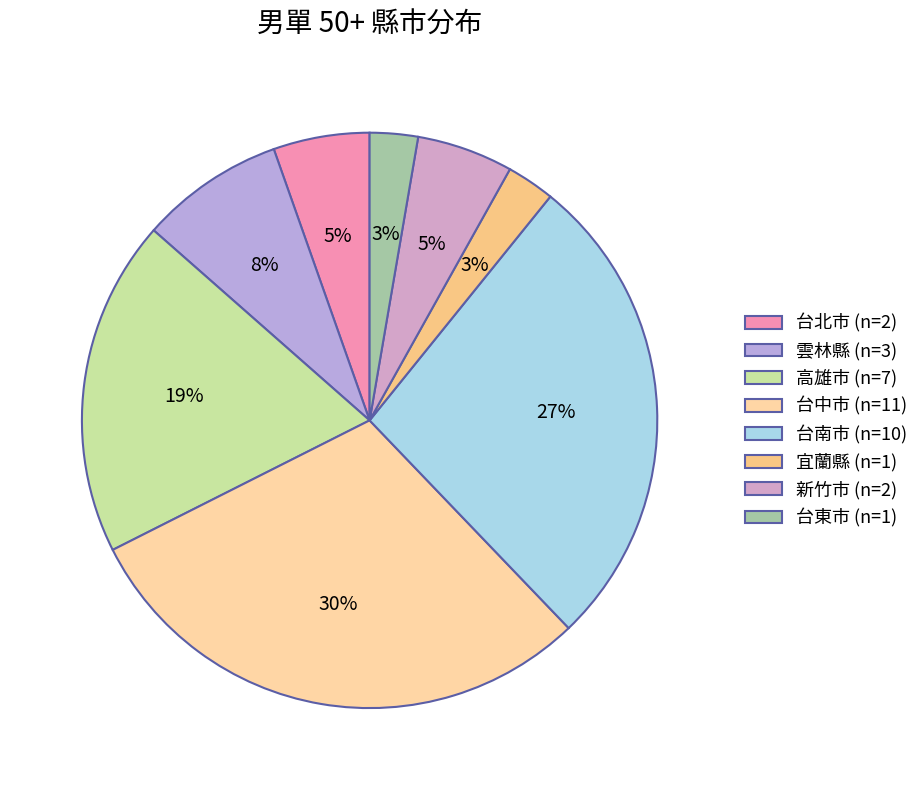

Rank the categories by value from lowest to highest.

宜蘭縣, 台東市, 台北市, 新竹市, 雲林縣, 高雄市, 台南市, 台中市